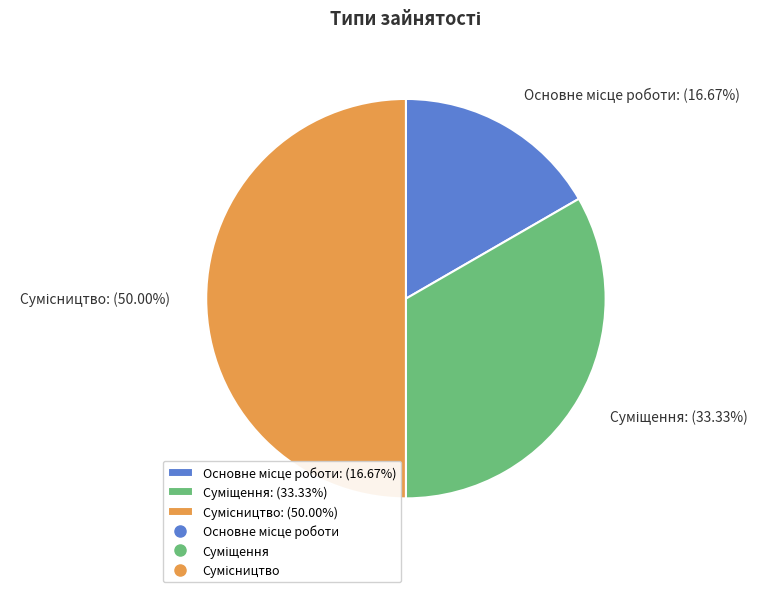

Is there a majority slice in this chart?

No